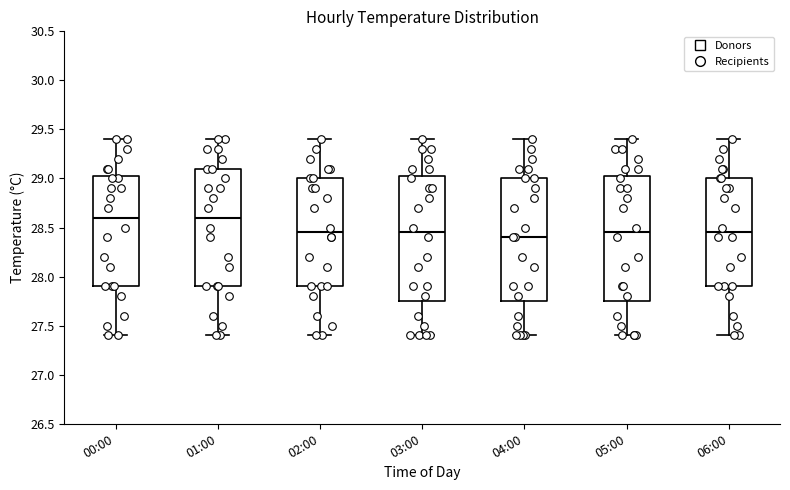

Reading left to right, read every box against the y-axis: the position of its median line, the range the box covers, and the ends of its whiskers. The values are not printed on the chart, so give them approximately, as read against the axis.

00:00: median 28.60, box 27.90 to 29.05, whiskers 27.40 to 29.40
01:00: median 28.60, box 27.90 to 29.10, whiskers 27.40 to 29.40
02:00: median 28.45, box 27.90 to 29.00, whiskers 27.40 to 29.40
03:00: median 28.45, box 27.75 to 29.05, whiskers 27.40 to 29.40
04:00: median 28.40, box 27.75 to 29.00, whiskers 27.40 to 29.40
05:00: median 28.45, box 27.75 to 29.05, whiskers 27.40 to 29.40
06:00: median 28.45, box 27.90 to 29.00, whiskers 27.40 to 29.40